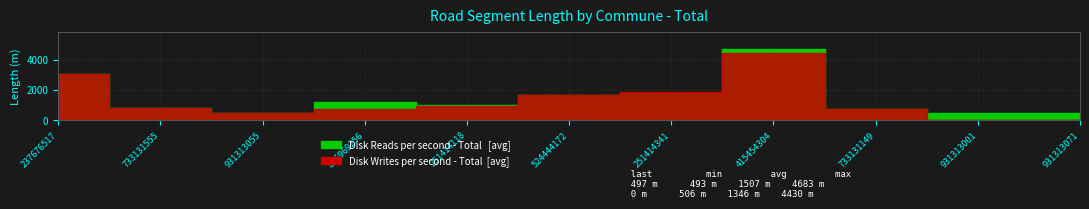

Is it true that Disk Reads per second - Total equals 1583 at 826969256?

False